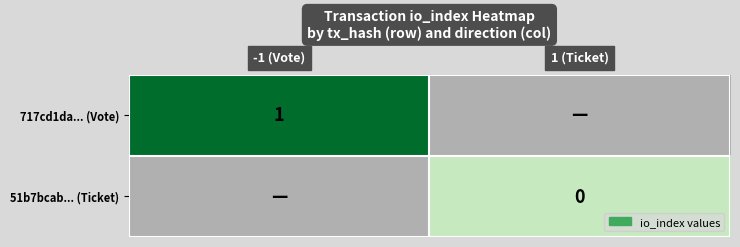

Is the value of 51b7bcab... (Ticket) at 1 (Ticket) greater than the value of 717cd1da... (Vote) at -1 (Vote)?

No